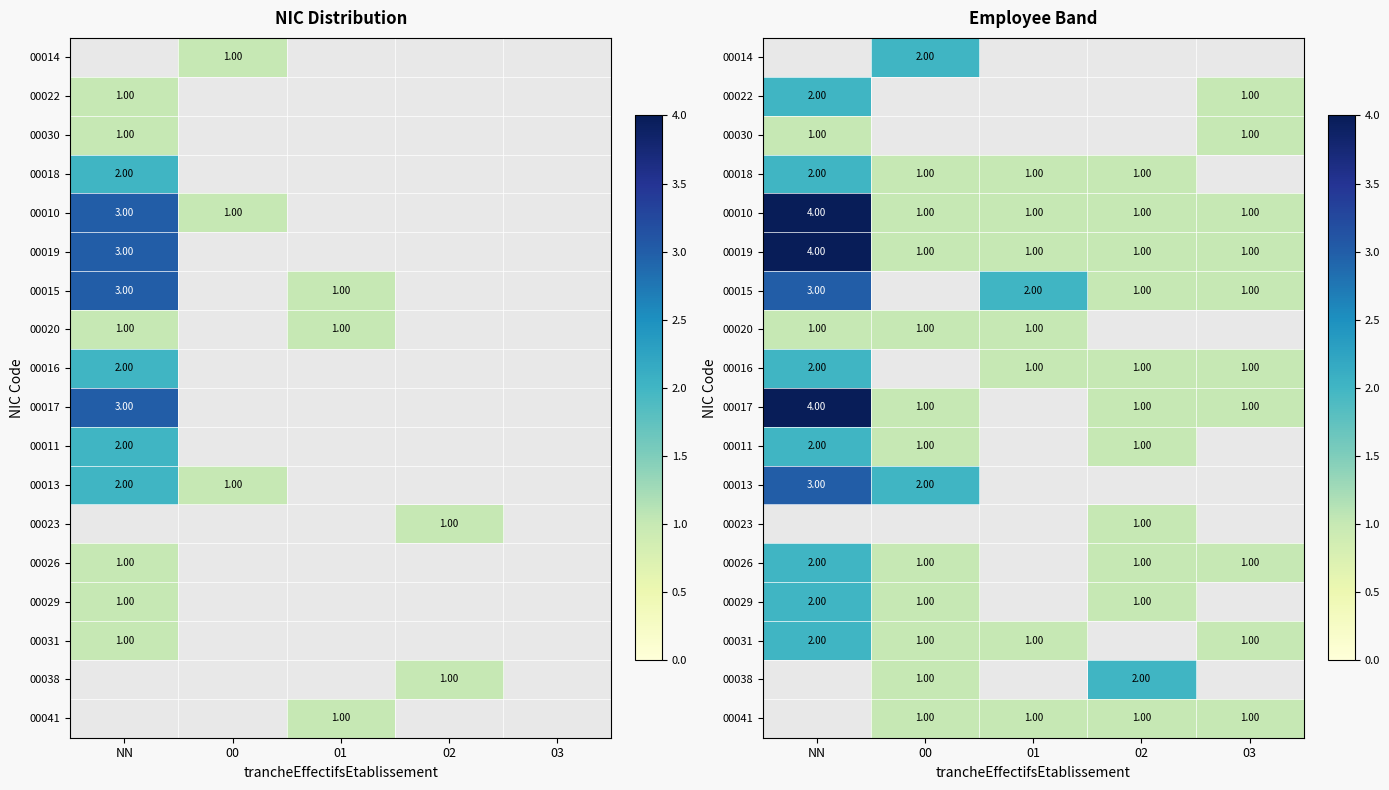

Count the number of categories in the chart.

5